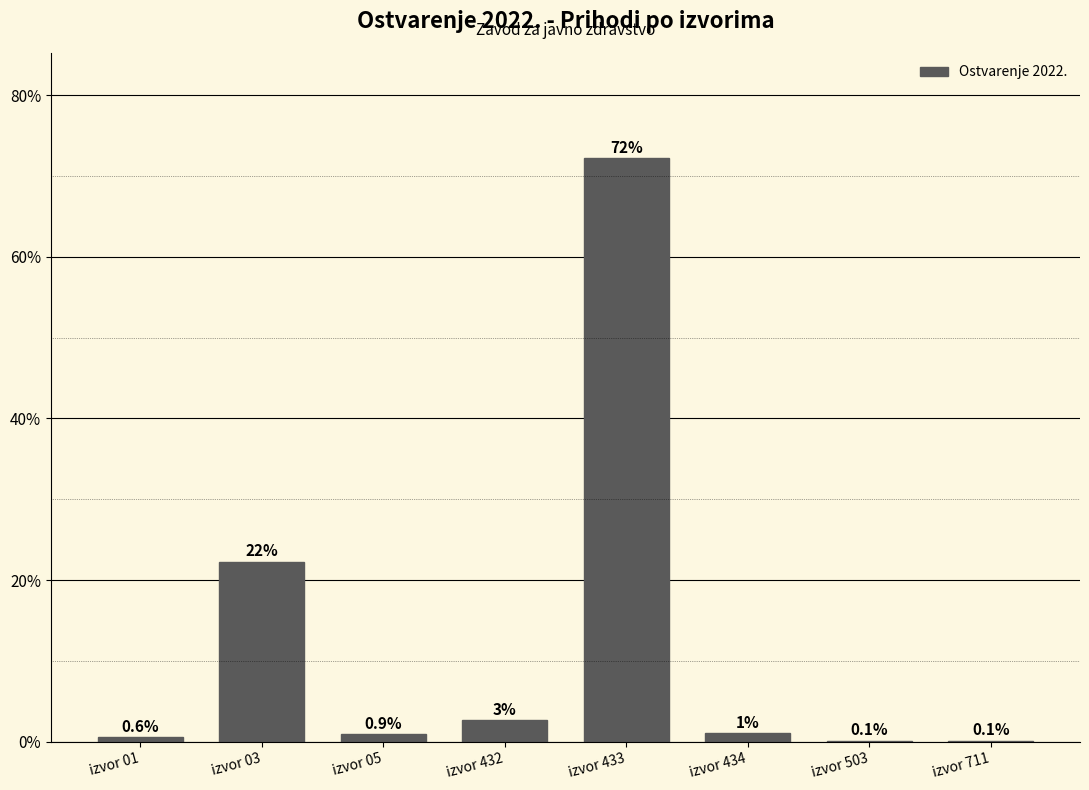

Reading right to left, extract all data points from this chart.

izvor 711=0.1	izvor 503=0.1	izvor 434=1.0	izvor 433=72.2	izvor 432=2.7	izvor 05=0.9	izvor 03=22.3	izvor 01=0.6